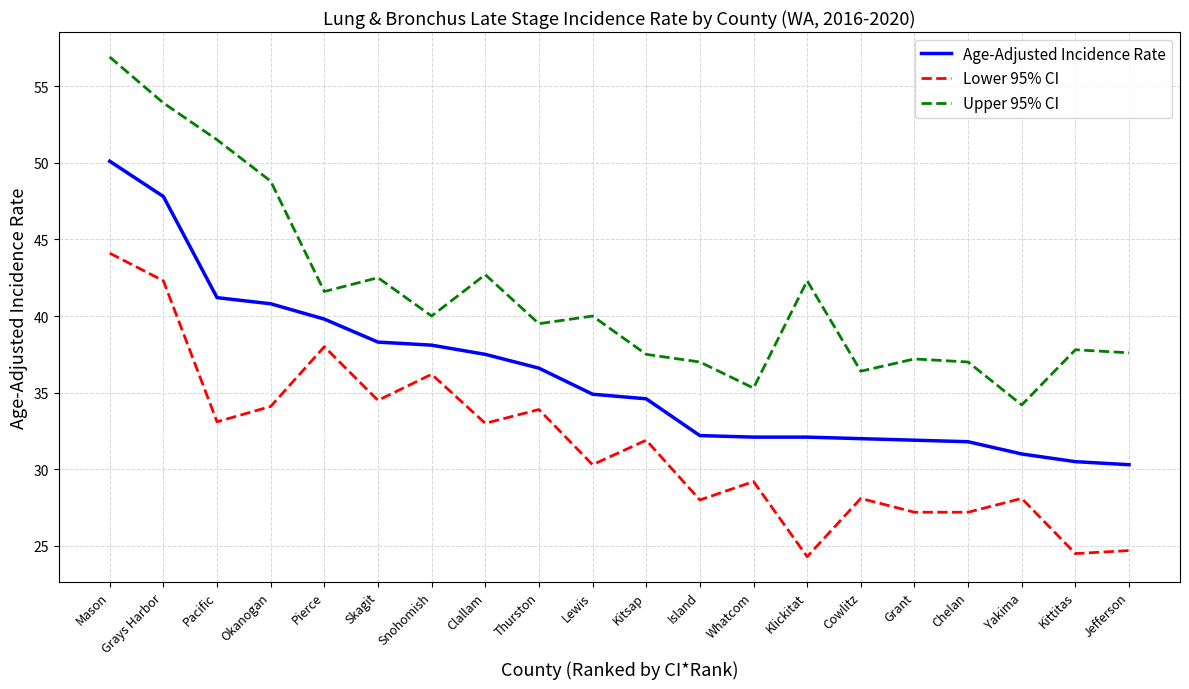

The value of Age-Adjusted Incidence Rate at Island is 19.4. True or false?

False